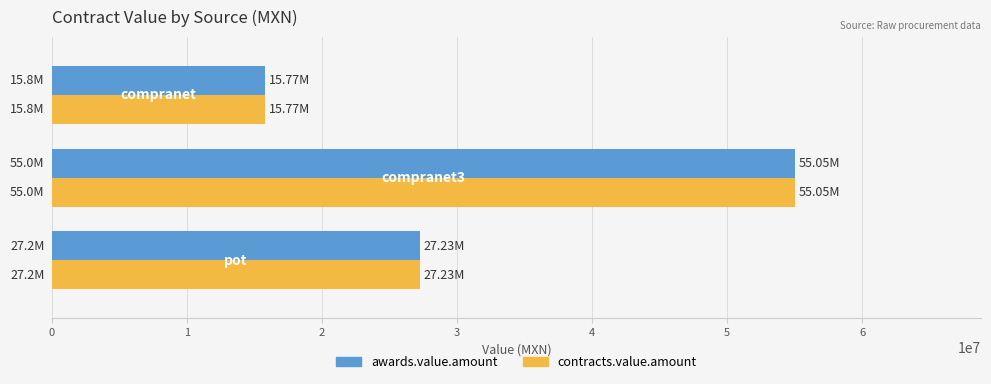

What is the average value of the awards.value.amount series?

32679609.8